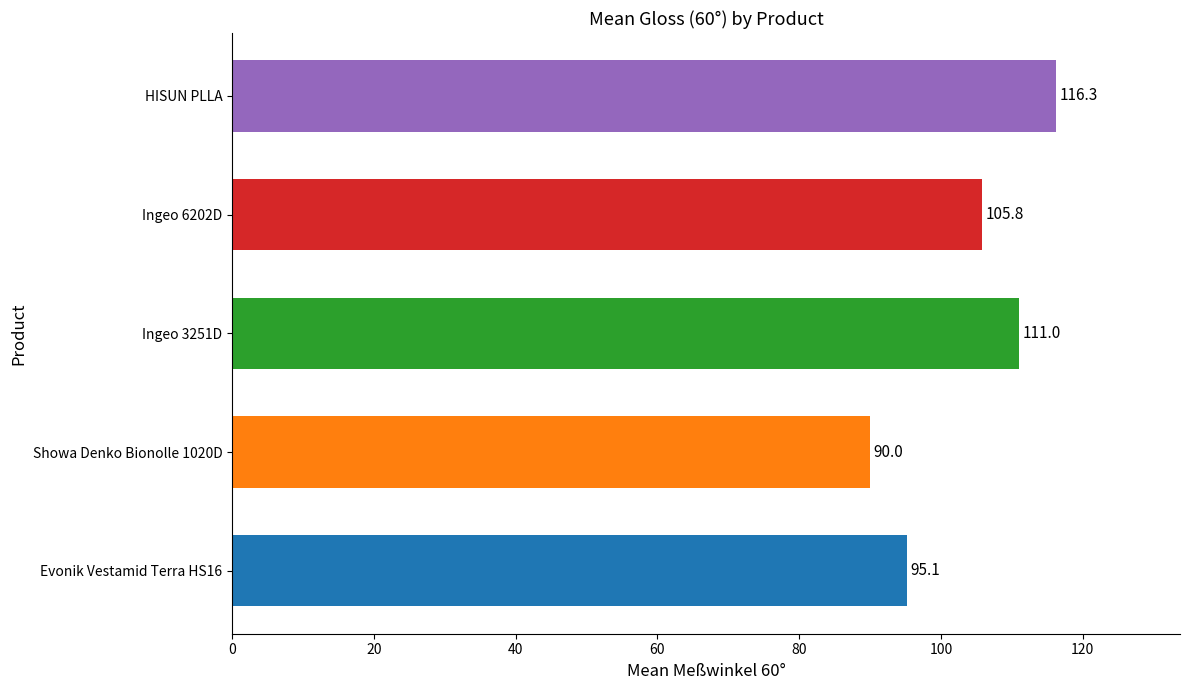

True or false: the data shows 95.1 at Evonik Vestamid Terra HS16.

True